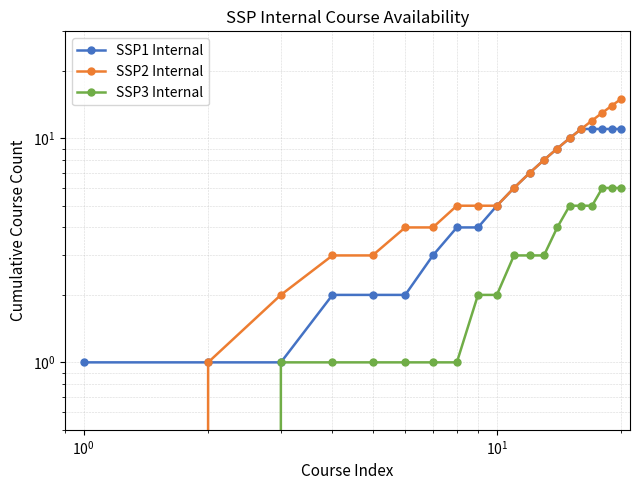

How many lines are shown in the chart?

3